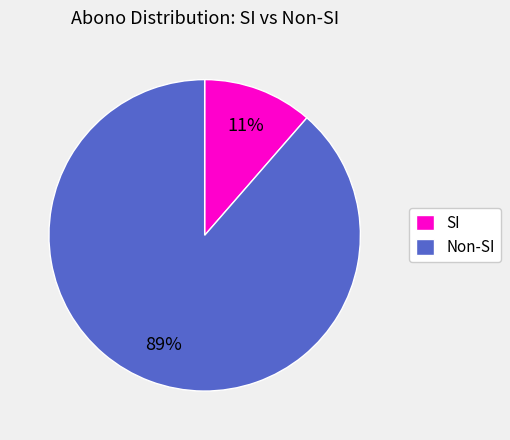

Is there a majority slice in this chart?

Yes